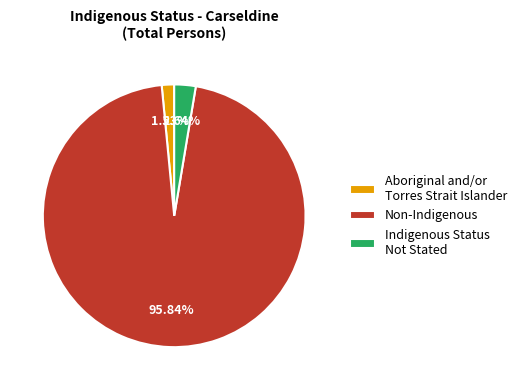

Is the sum of Indigenous Status Not Stated and Non-Indigenous greater than half?

Yes